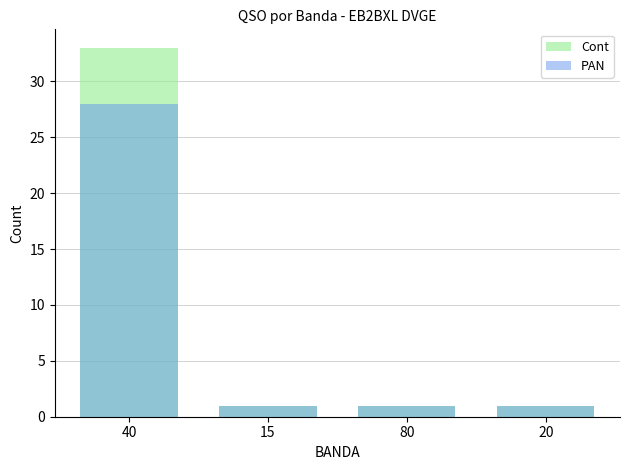

What is the sum of all Cont values?

36